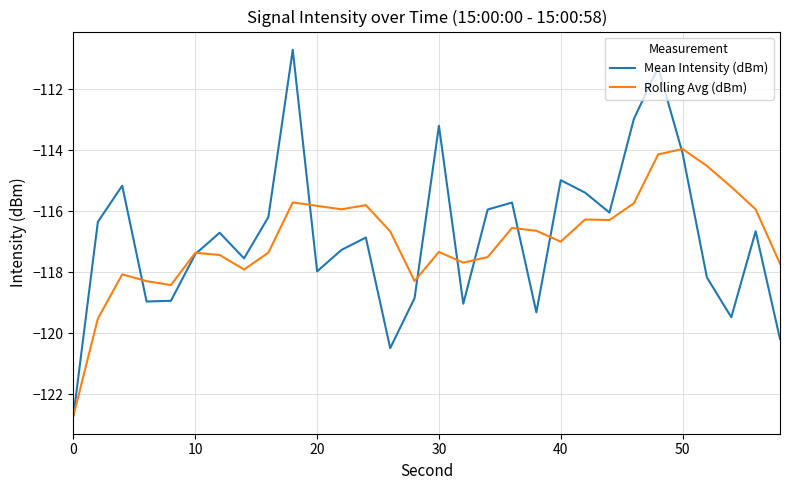

How many distinct data groups are displayed?

2